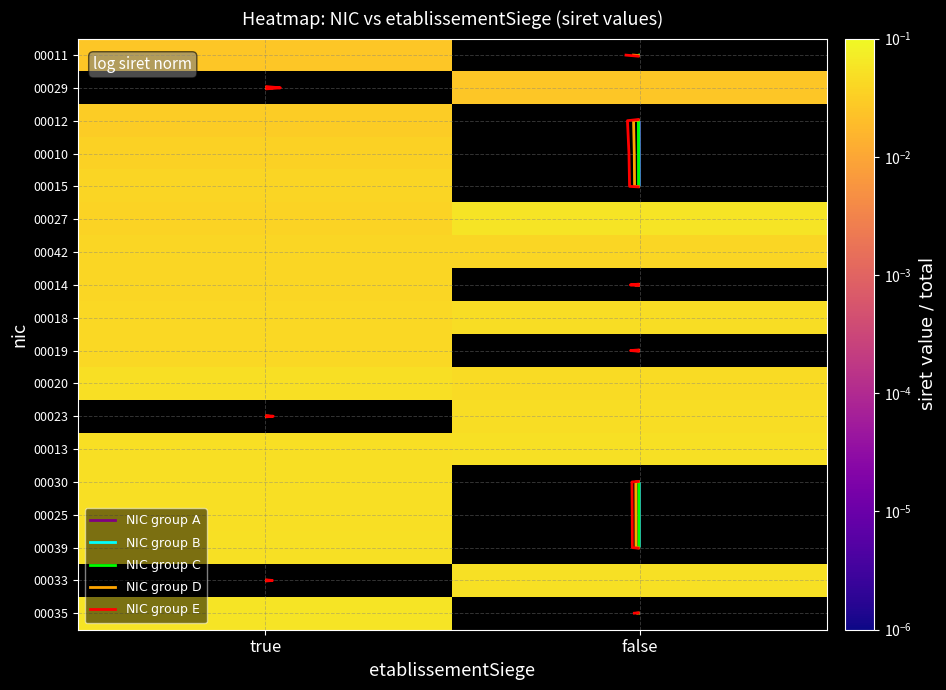

At how many categories does at least one series exceed 0?

2